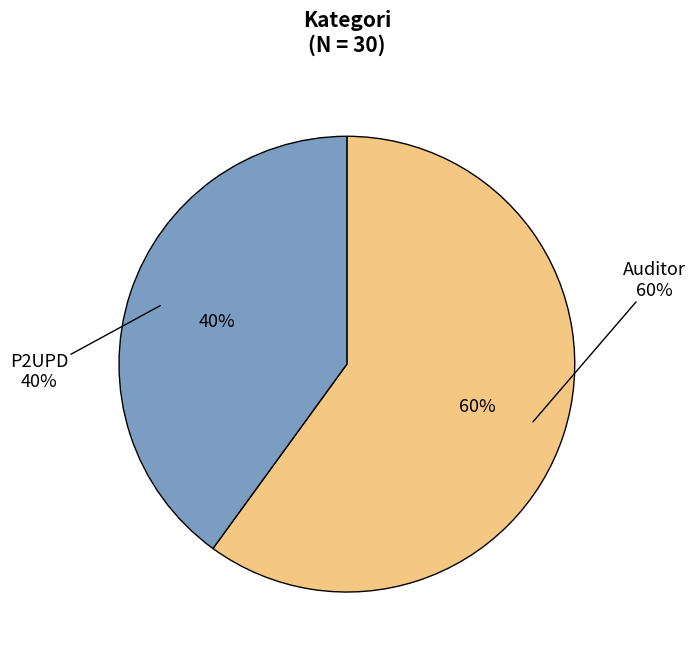

Does any single category account for the majority?

Yes